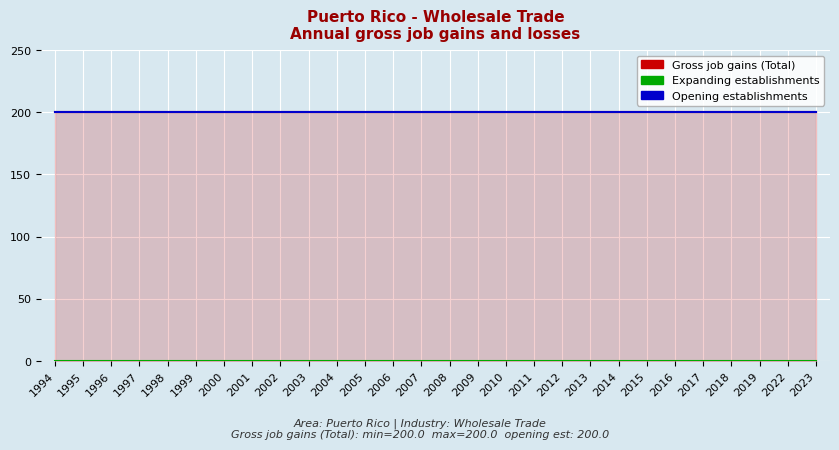

What is the difference between the highest and lowest values at 2012?

200